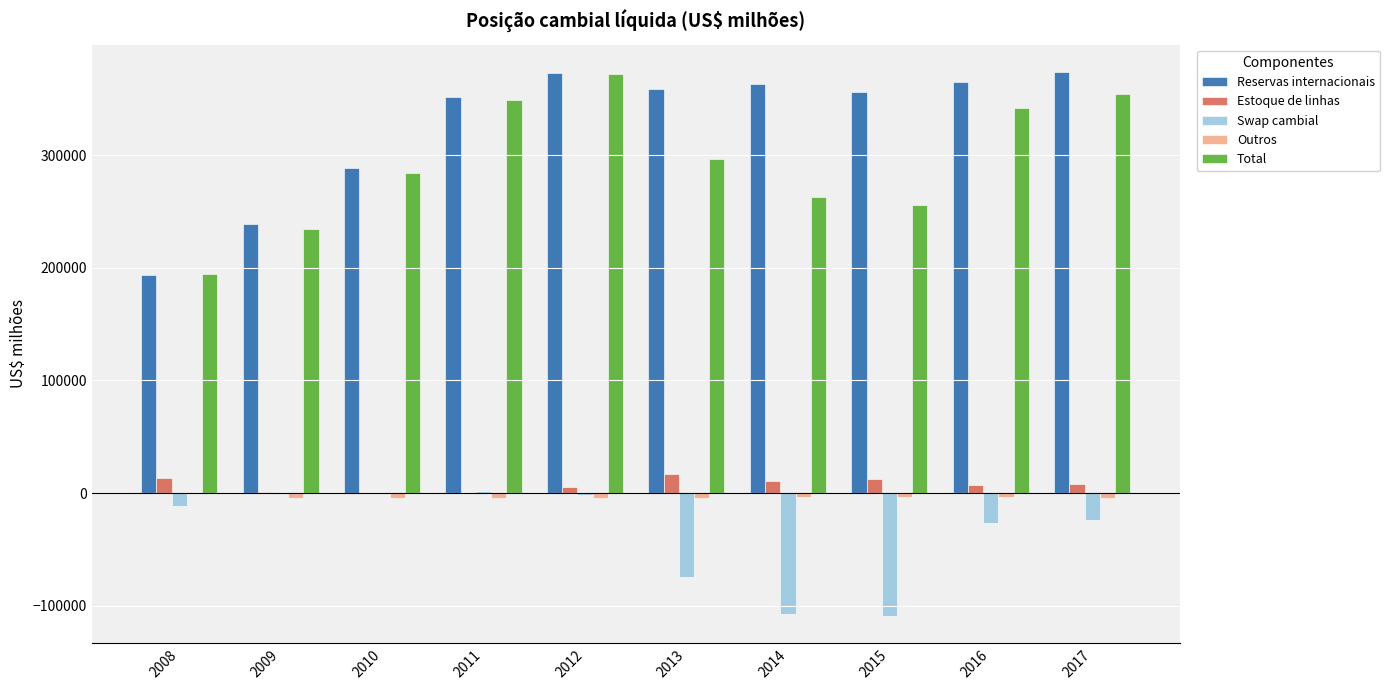

Which series has the largest total across all categories?

Reservas internacionais